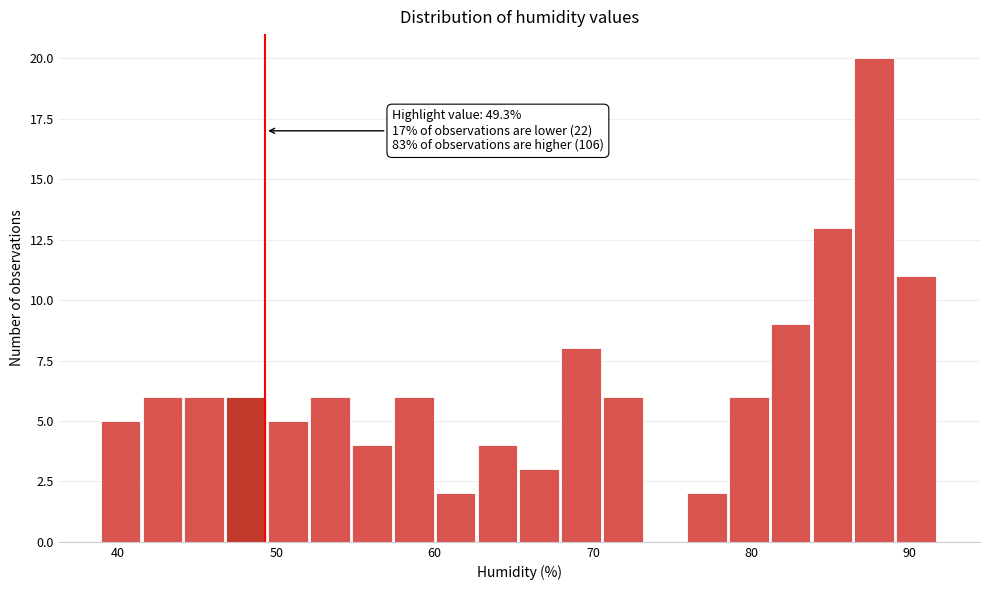

Around what value on the x-axis is the tallest bar? Give the approximate position of its centre, as read against the axis.

88